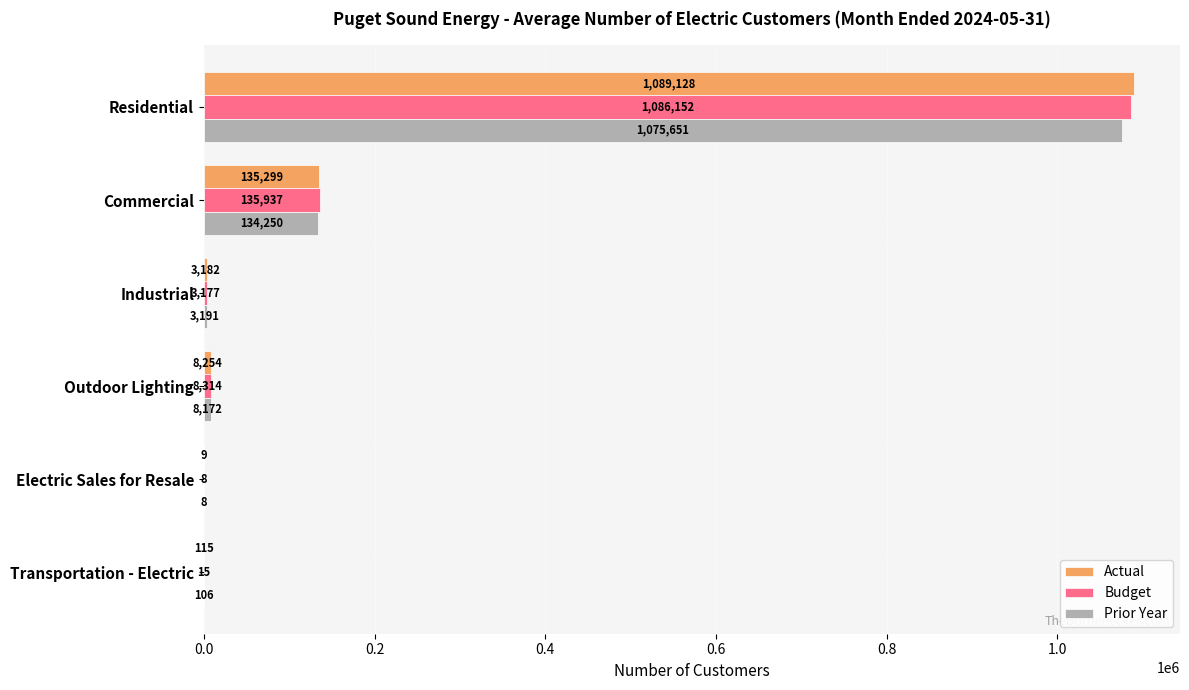

The value of Budget at Residential is 515059. True or false?

False